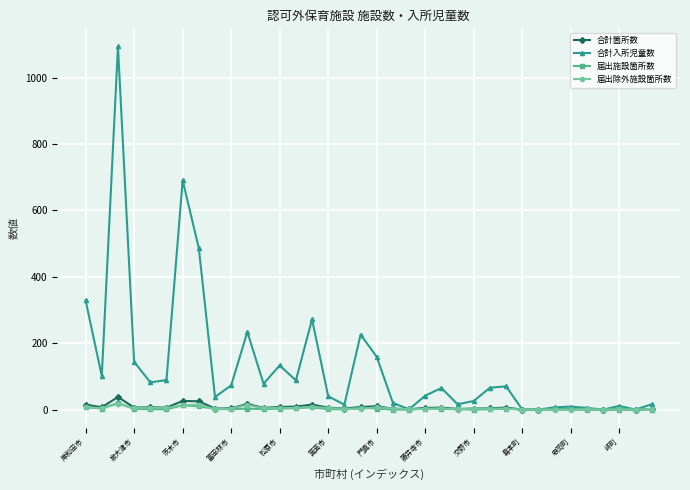

Which series has the widest spread of values?

合計入所児童数